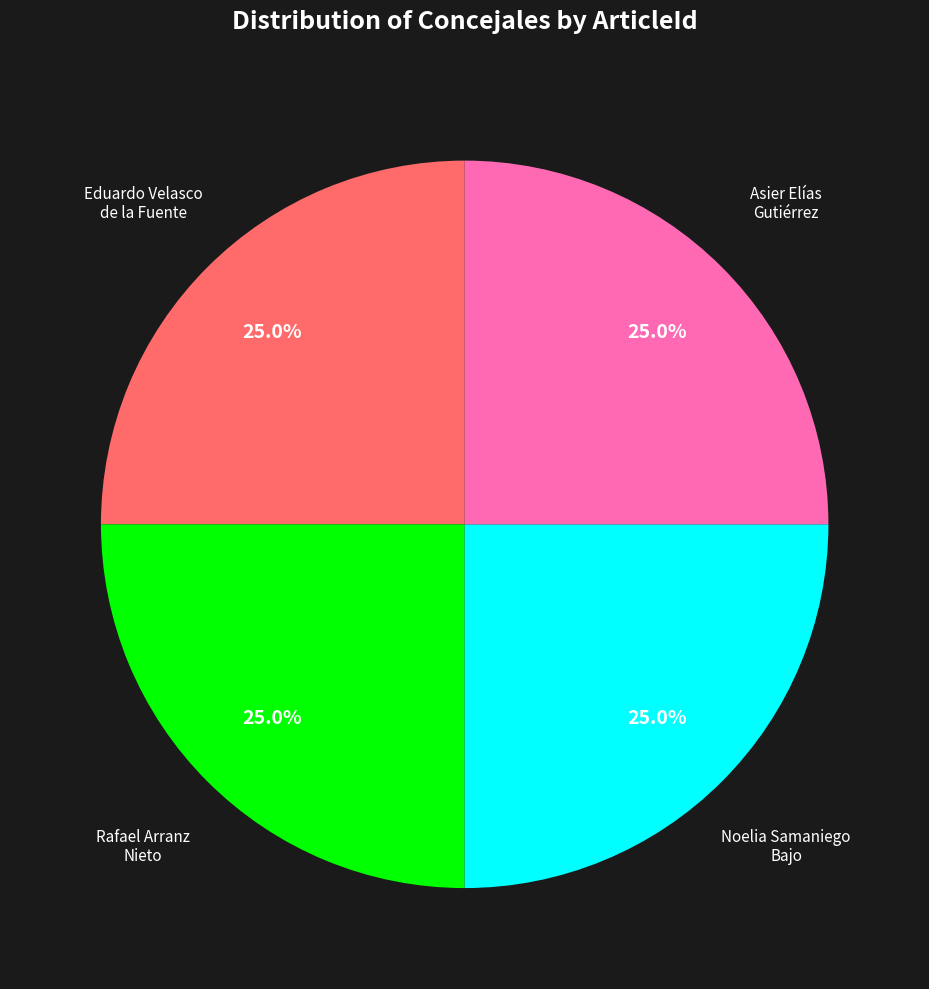

Does any single category account for the majority?

No